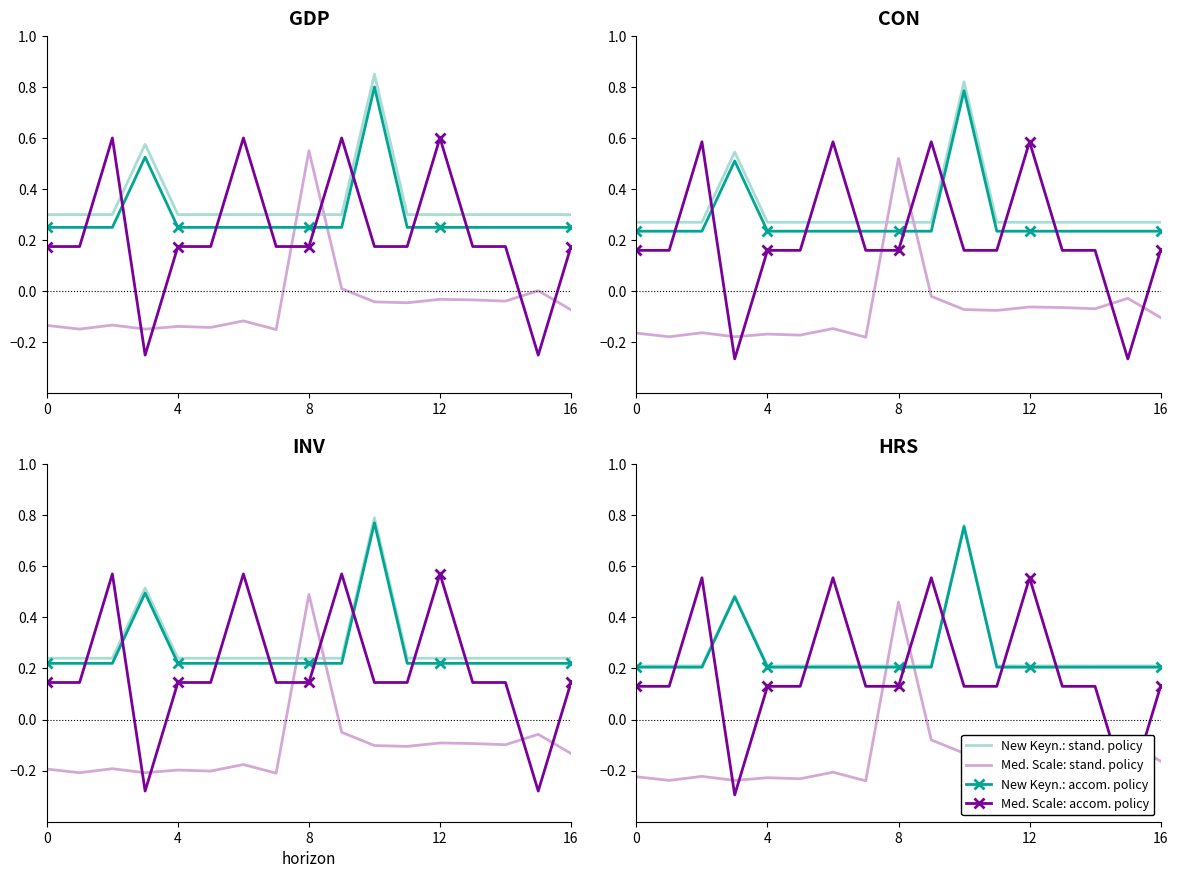

How many values in Med. Scale: stand. policy are above zero?

1